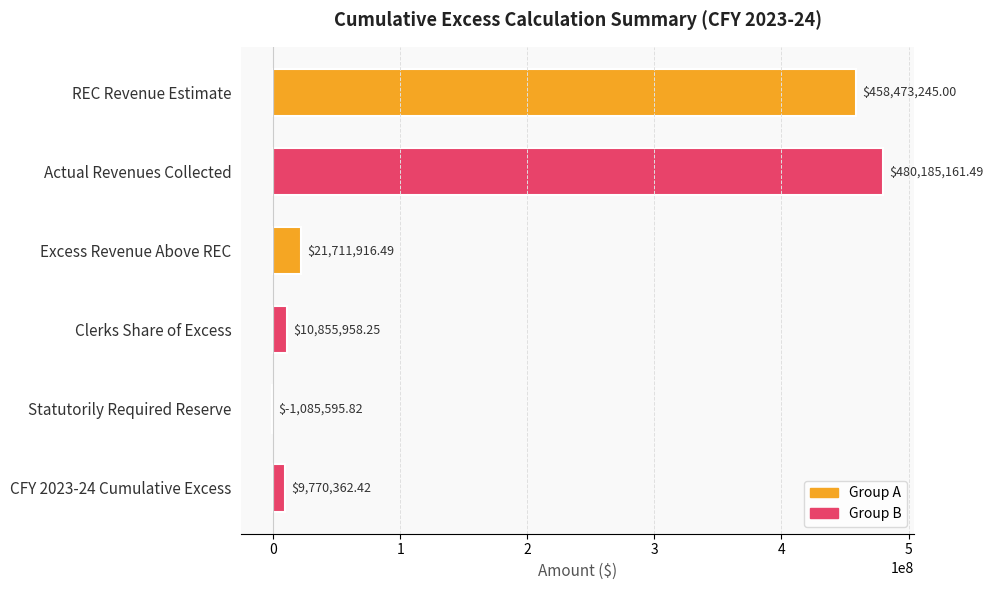

Between Statutorily Required Reserve and Excess Revenue Above REC, which is larger?

Excess Revenue Above REC